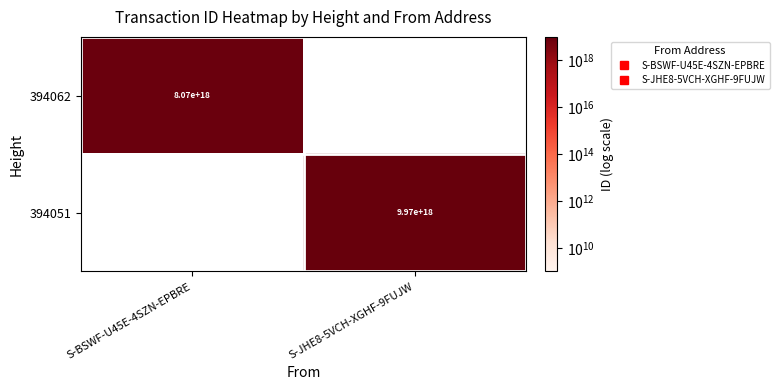

Where is 394062 nearest to the value 4037198808583973376?

S-BSWF-U45E-4SZN-EPBRE